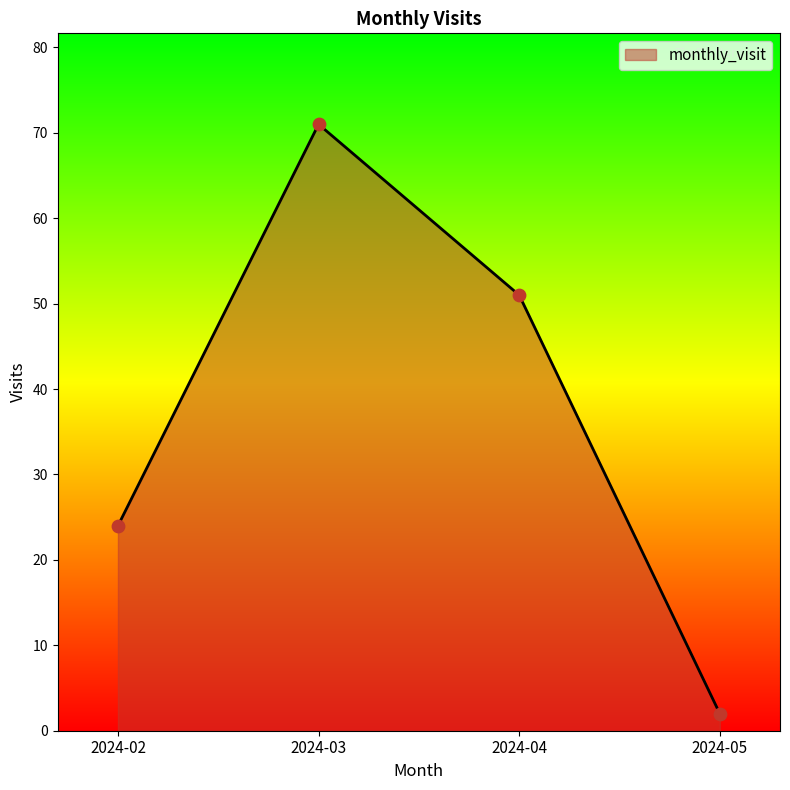

Which has a higher value, 2024-04 or 2024-03?

2024-03